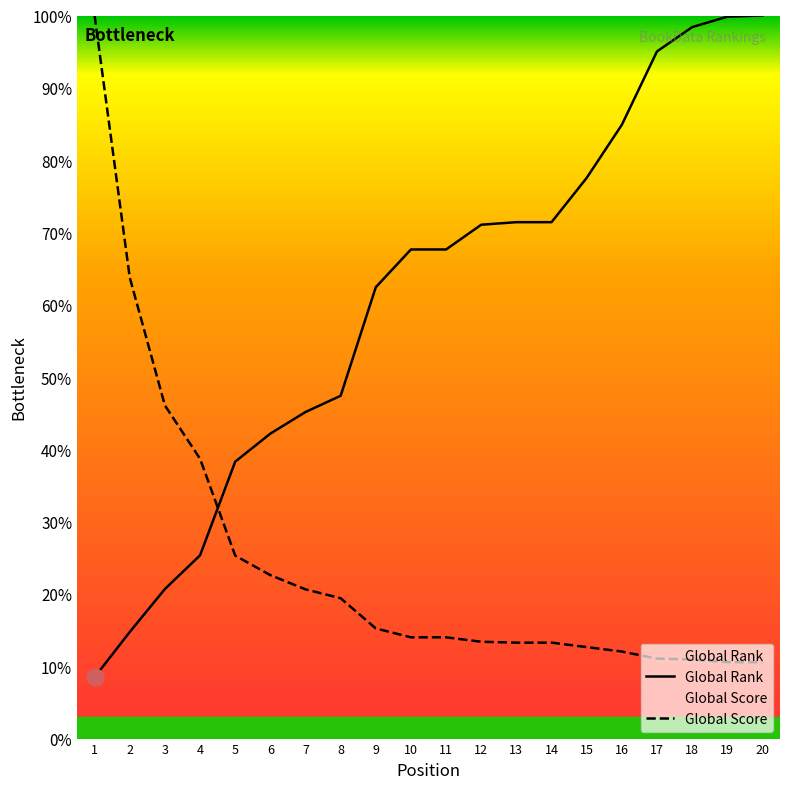

The Global Rank series shows 137.3 at 17. True or false?

False